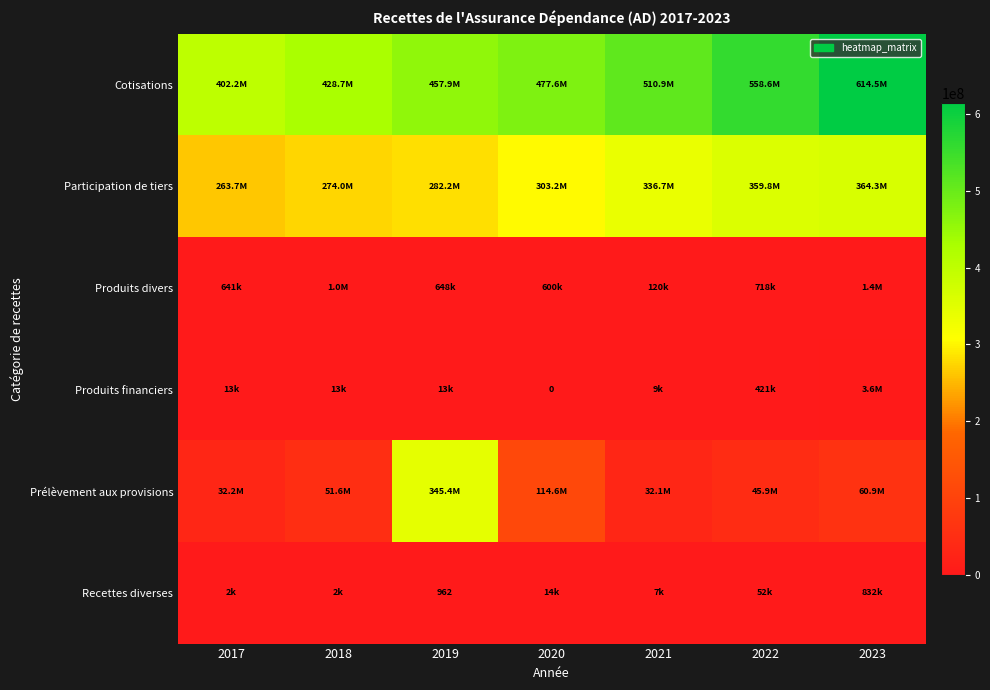

Which series has the largest total across all categories?

Cotisations